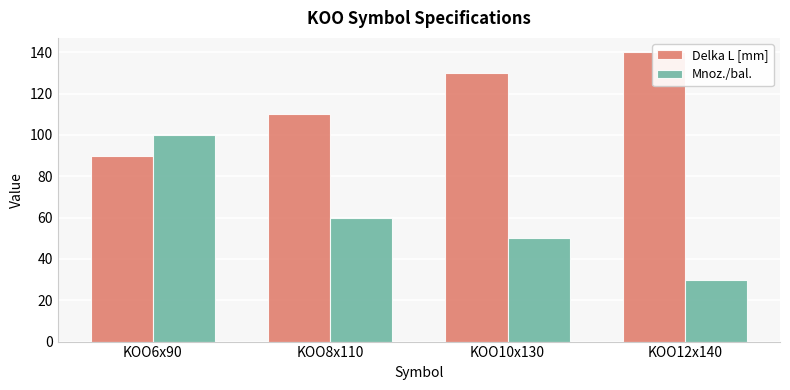

What are all the series names shown in the legend?

Delka L [mm], Mnoz./bal.